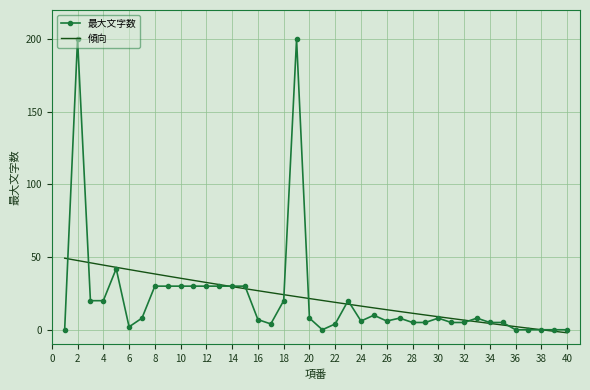

Which series has the widest spread of values?

最大文字数